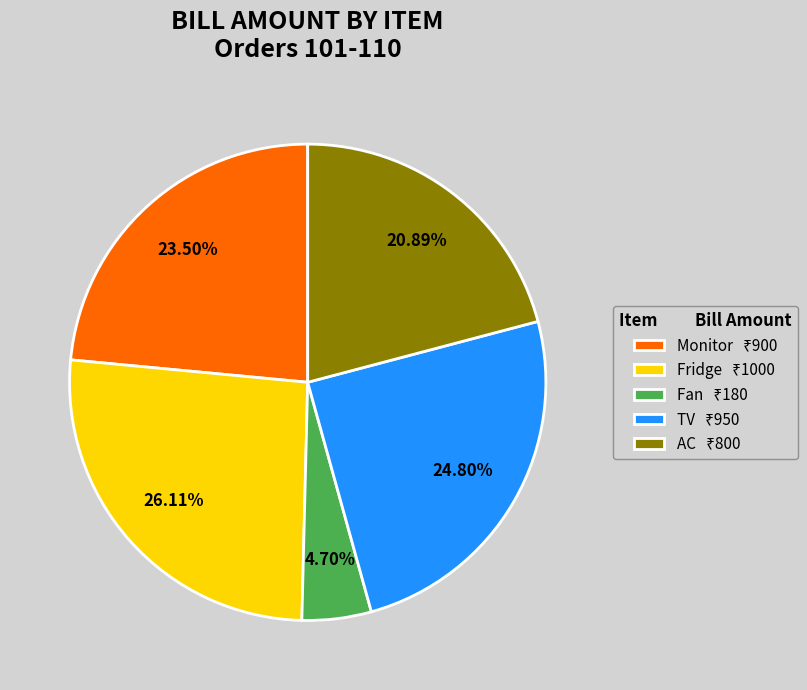

Is there any slice that represents more than half of the pie?

No